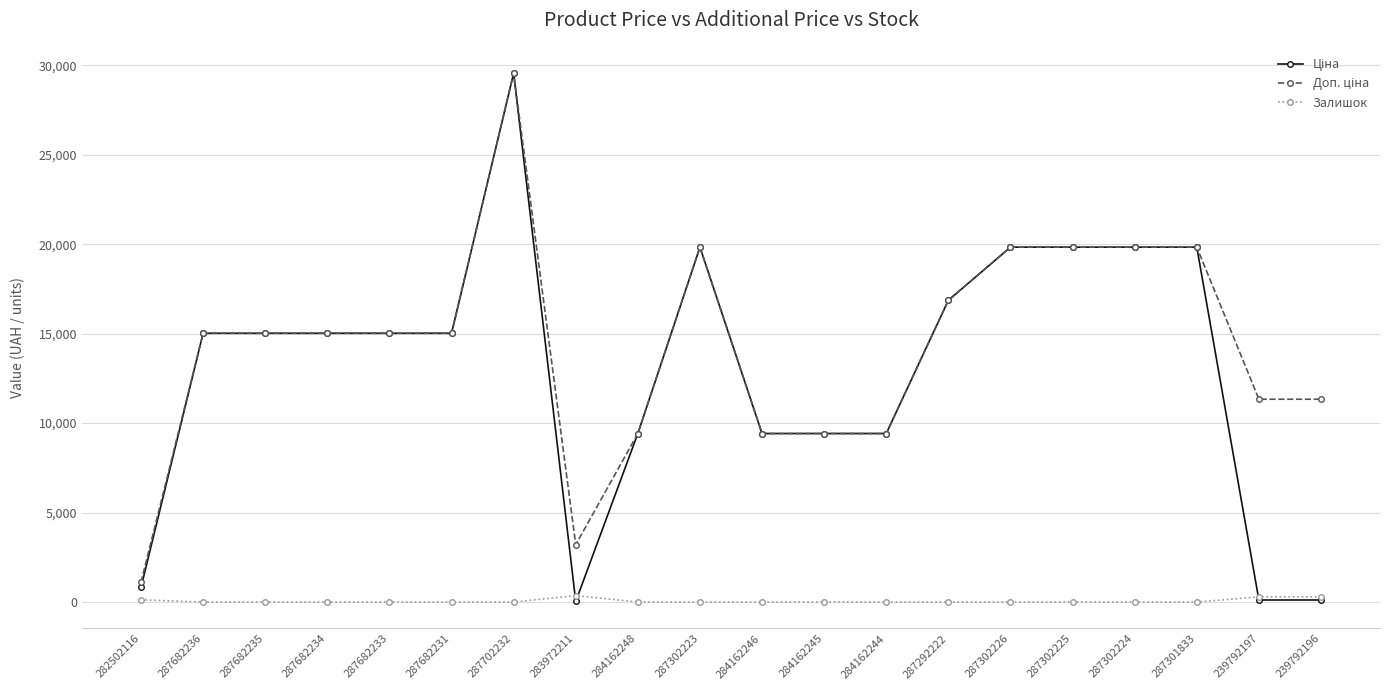

The value of Залишок at 287301833 is 0.0. True or false?

True